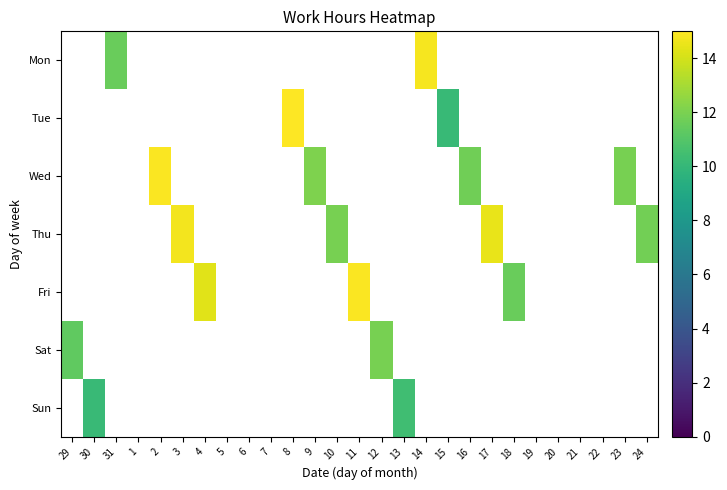

List the series in order of their peak value, lowest first.

Mon, Tue, Wed, Thu, Fri, Sat, Sun